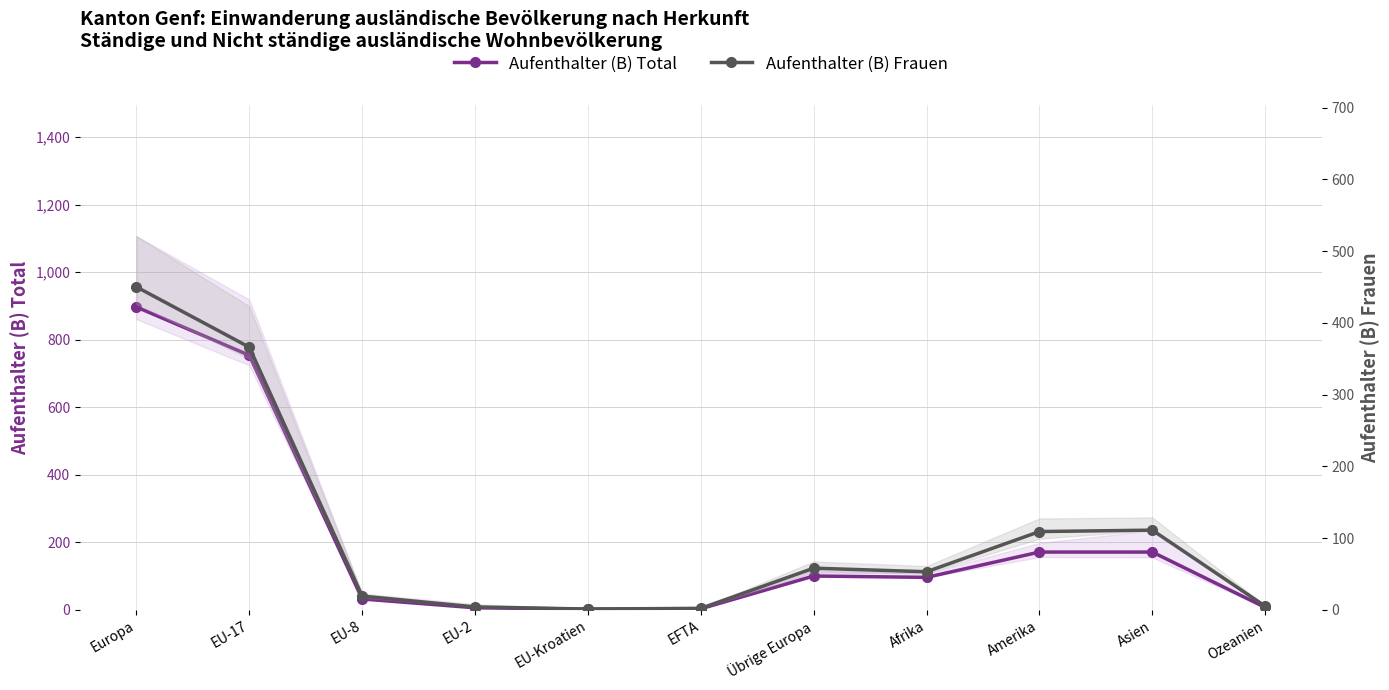

At Ozeanien, list the series in order from largest to smallest.

Aufenthalter (B) Total, Aufenthalter (B) Frauen